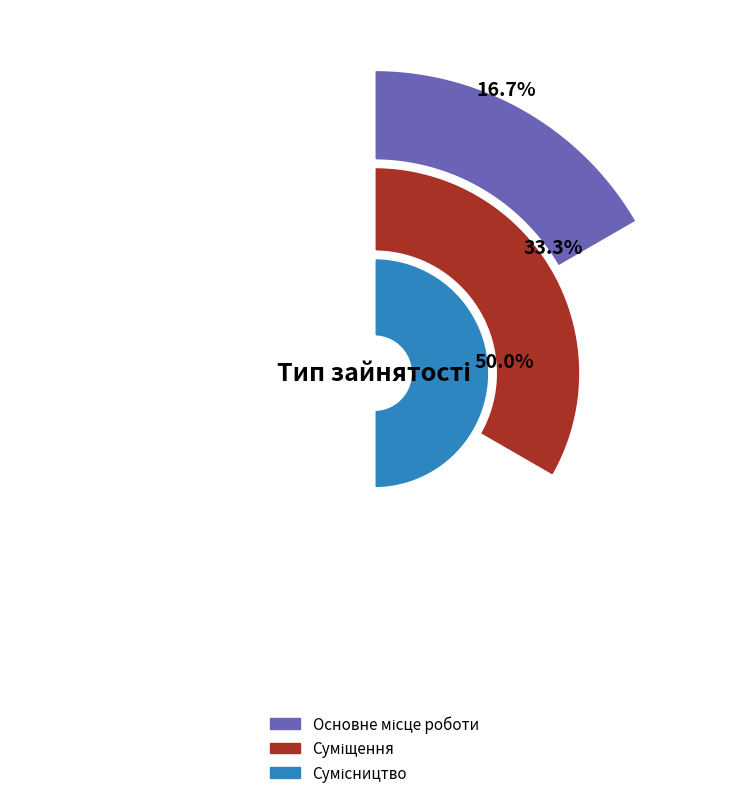

To the nearest percent, what portion does Основне місце роботи represent?

17%